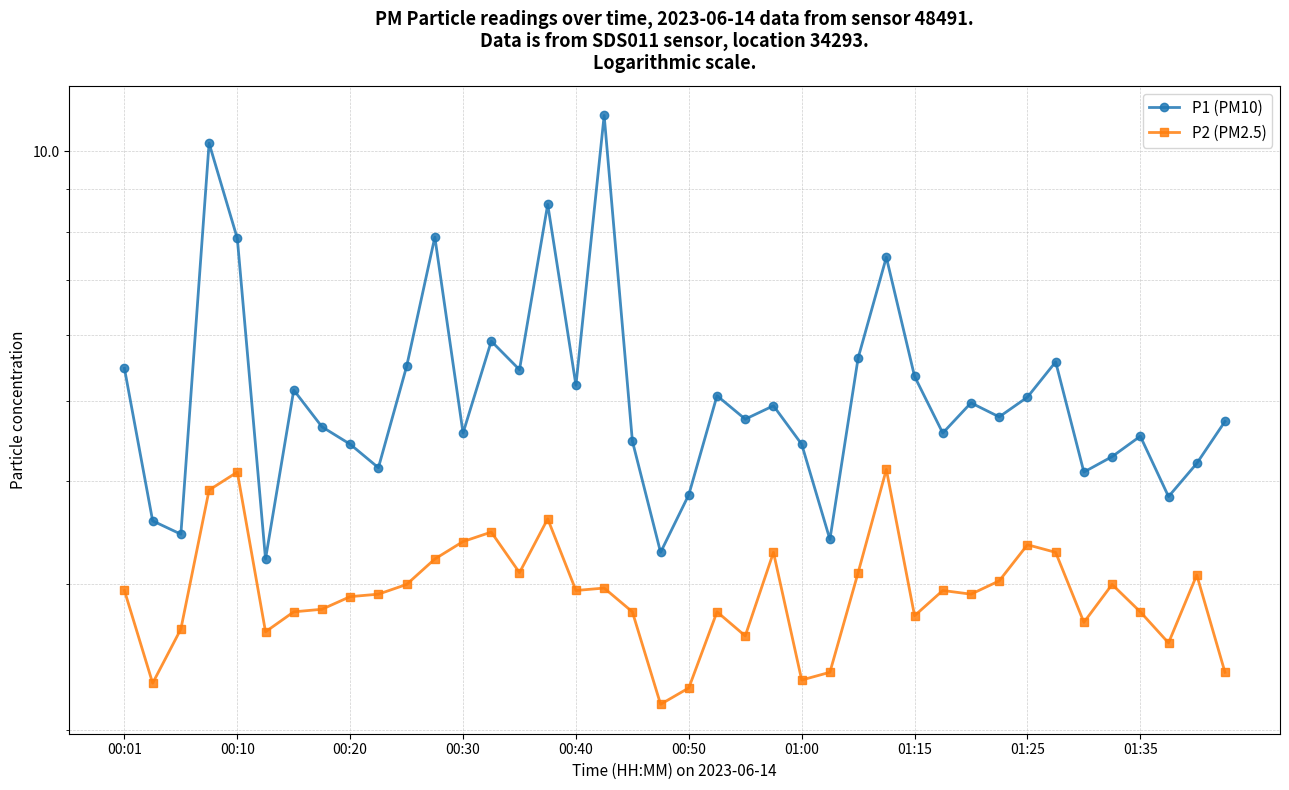

List the series in order of their overall mean, lowest first.

P2 (PM2.5), P1 (PM10)